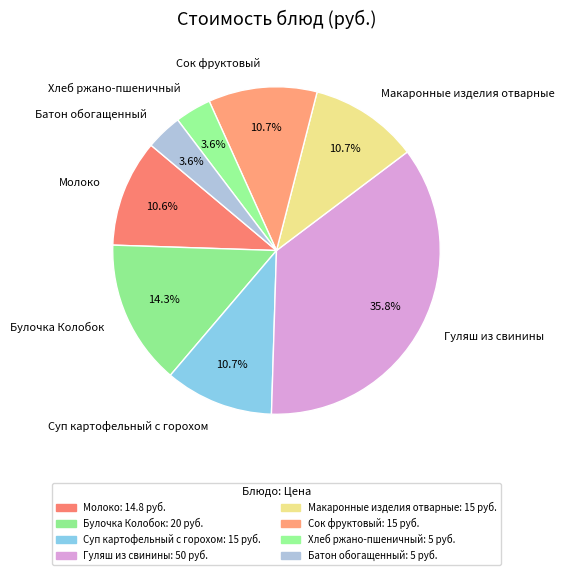

What percentage is the Хлеб ржано-пшеничный slice, to the nearest percent?

4%